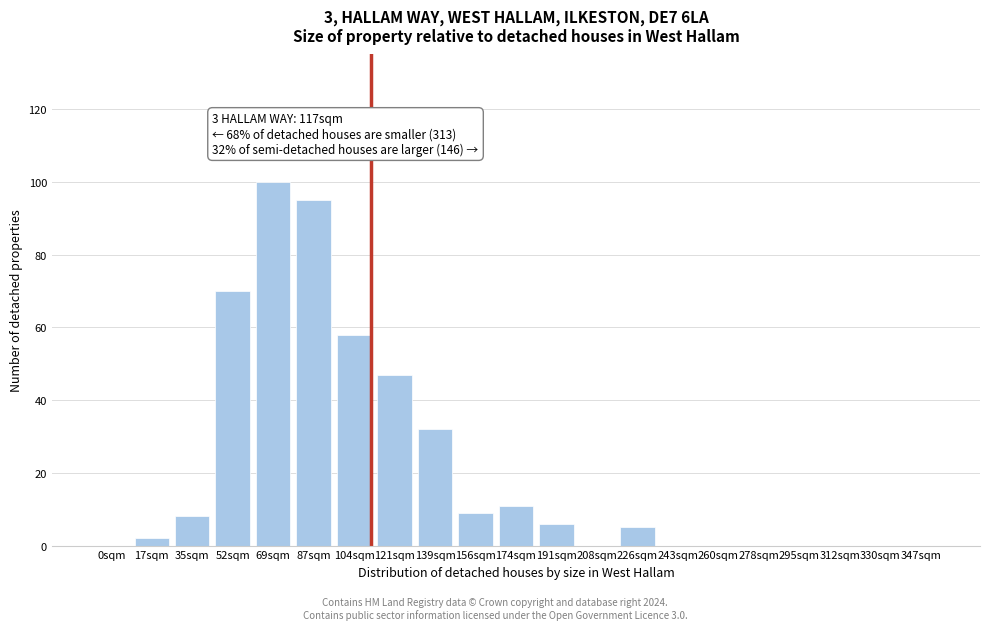

Reading left to right, list all the values displayed in this chart.

0sqm=0	17sqm=2	35sqm=8	52sqm=70	69sqm=100	87sqm=95	104sqm=58	121sqm=47	139sqm=32	156sqm=9	174sqm=11	191sqm=6	208sqm=0	226sqm=5	243sqm=0	260sqm=0	278sqm=0	295sqm=0	312sqm=0	330sqm=0	347sqm=0